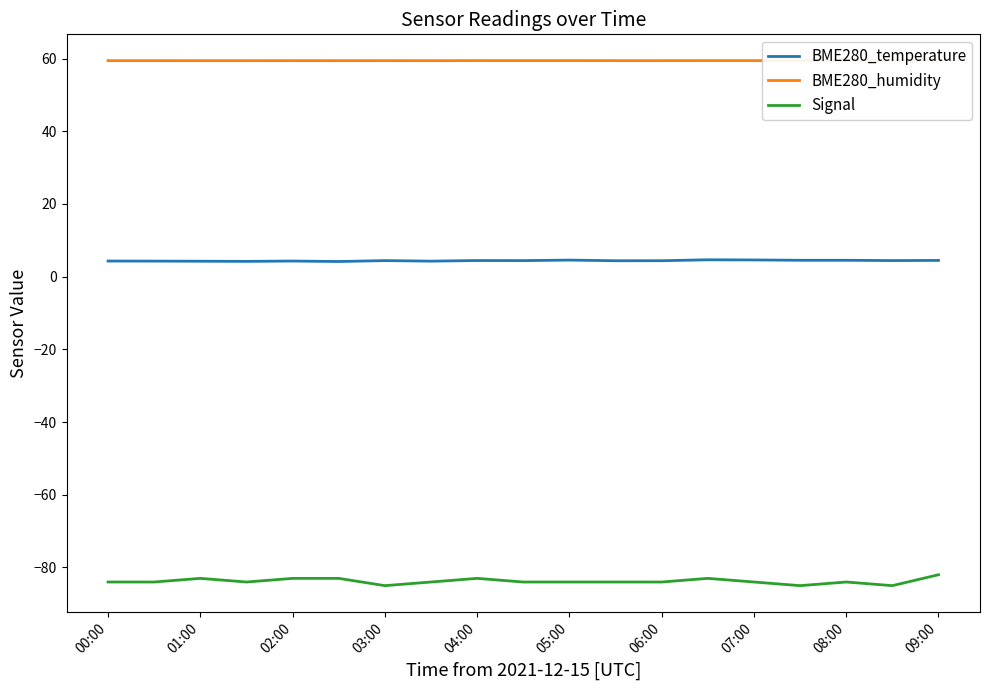

How many values in the Signal series are below -84?

3